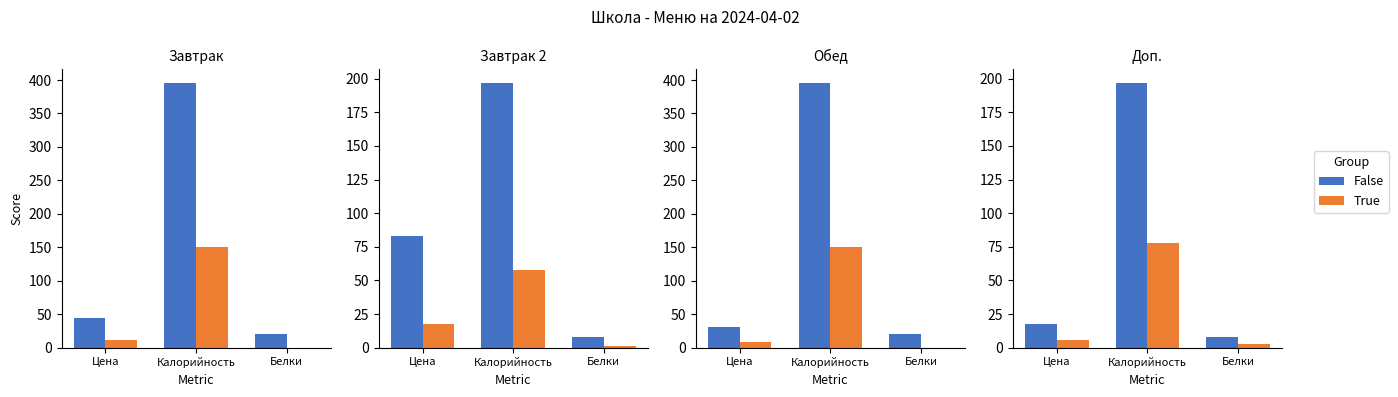

Rank the series by their average value, from highest to lowest.

False, True